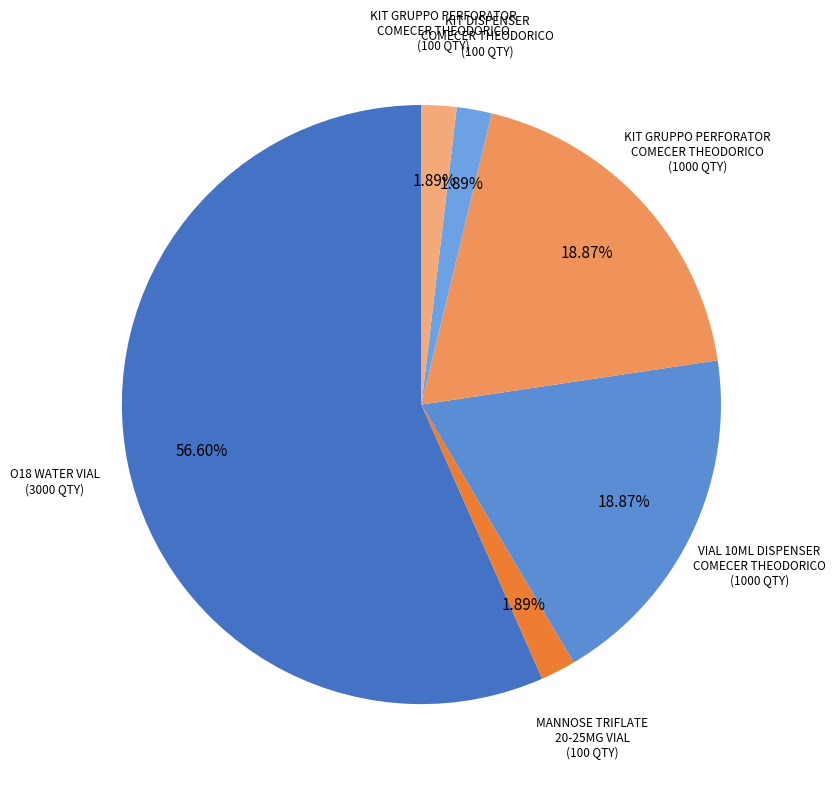

To the nearest percent, what is the average slice percentage?

17%